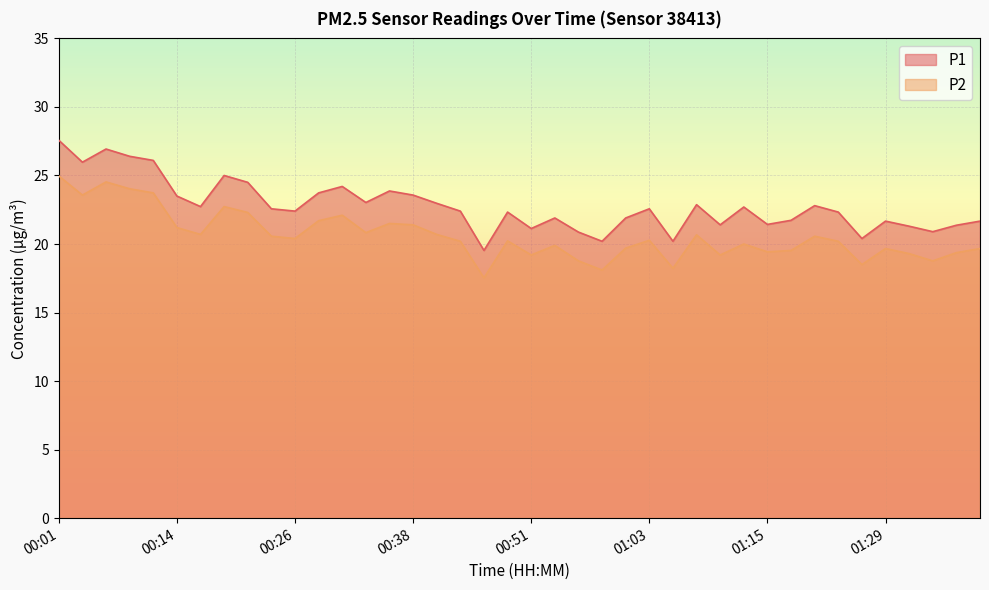

Which series changed the most between 00:16 and 01:20?

P2